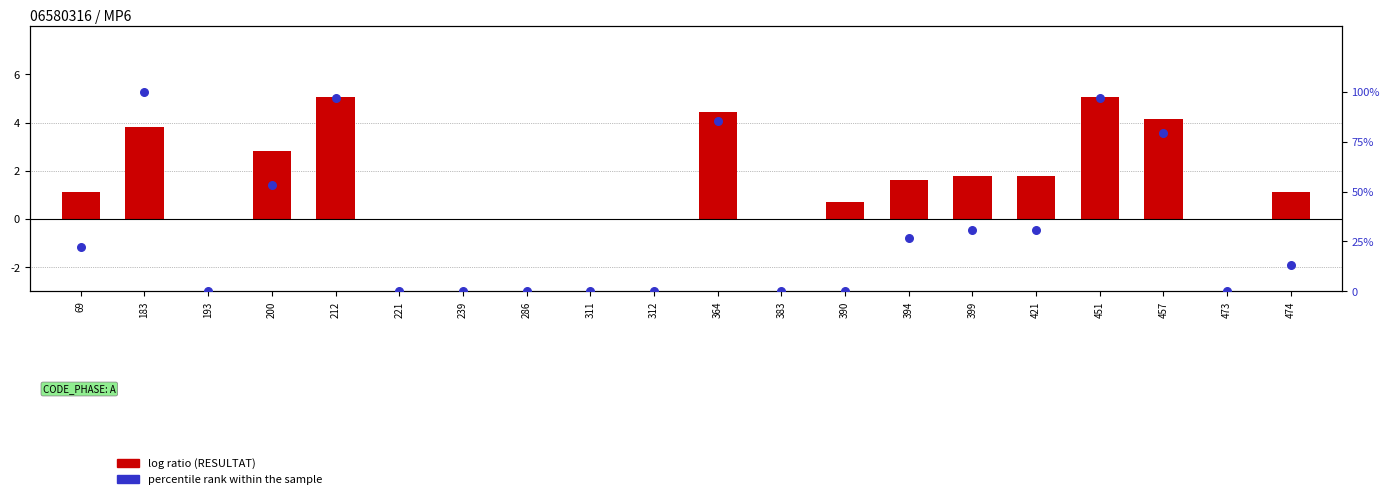

Which series reaches the minimum Y coordinate?

log ratio